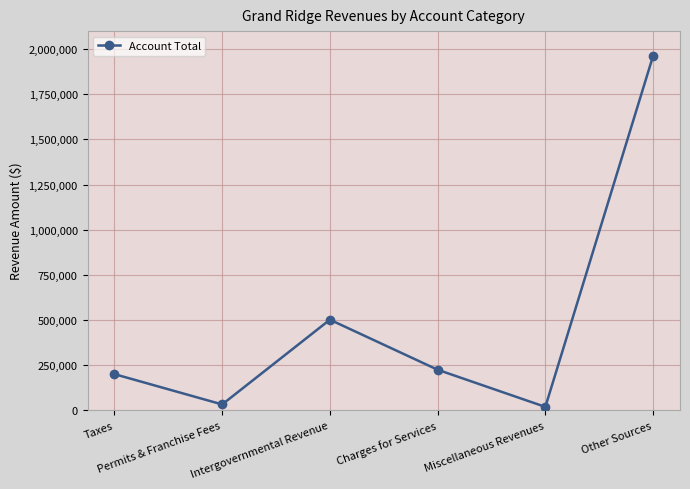

Where is the first local minimum?

Permits & Franchise Fees